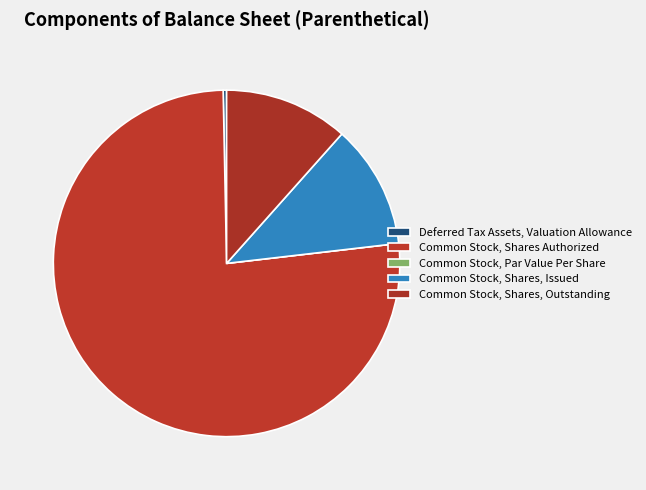

Which has a higher value, Common Stock, Par Value Per Share or Common Stock, Shares, Issued?

Common Stock, Shares, Issued